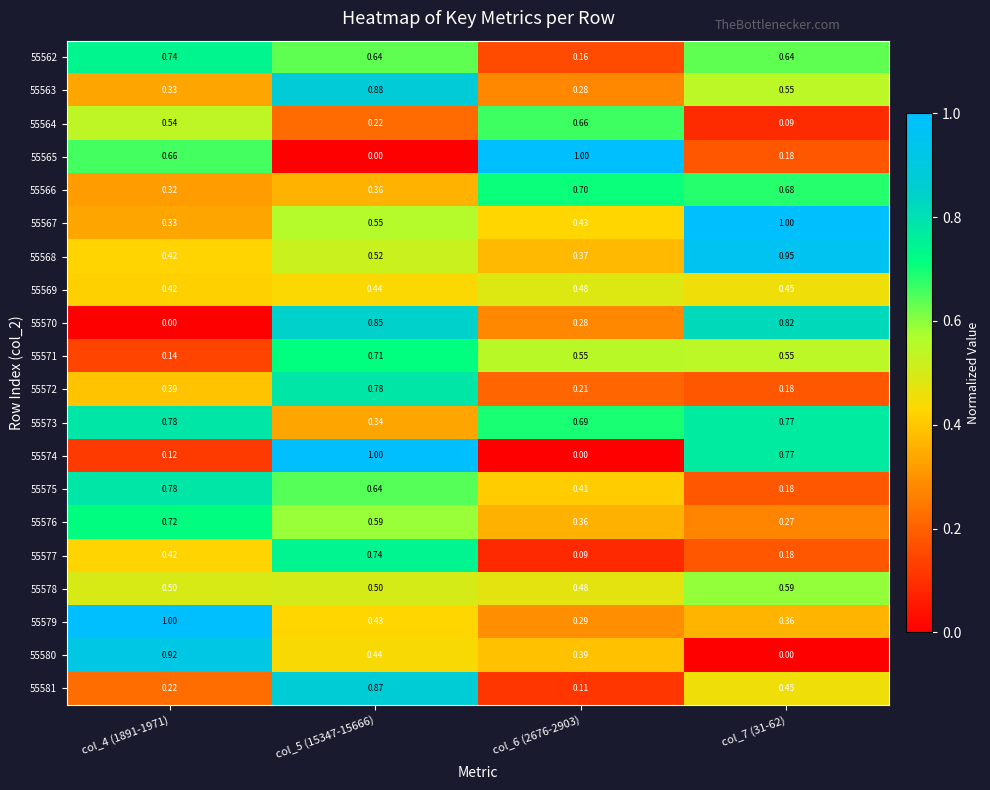

How many categories are shown in the chart?

4